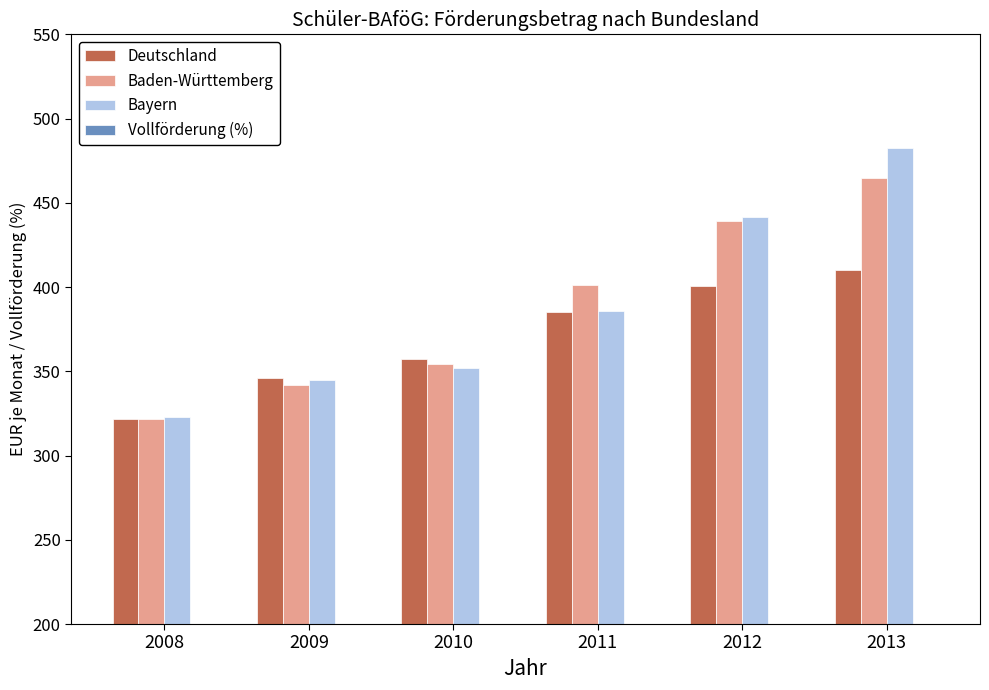

What is the sum of the Bayern values at 2013 and 2011?

868.2